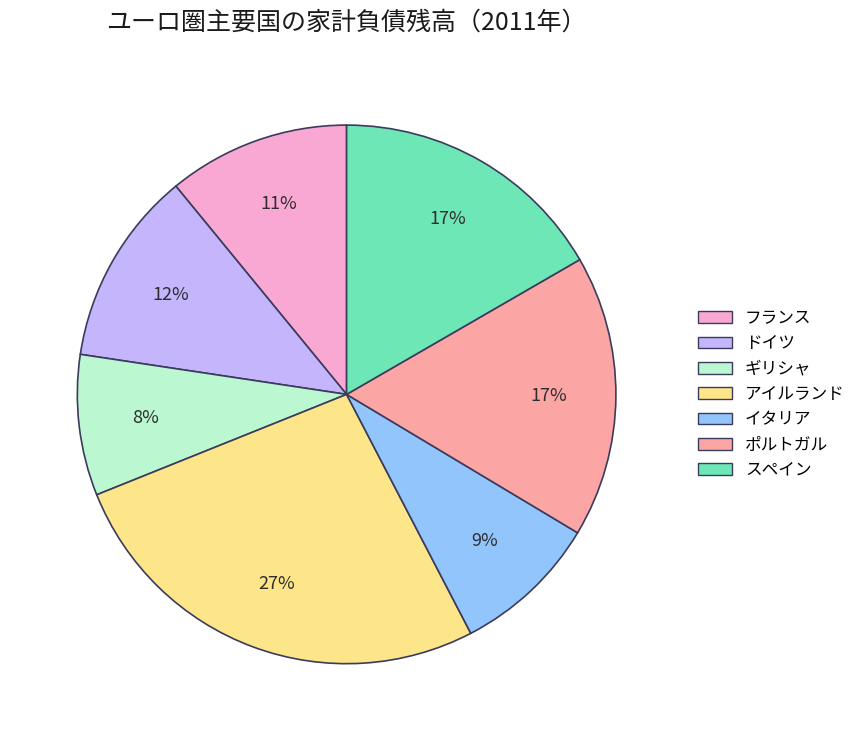

The ポルトガル slice represents 31% of the pie. True or false?

False